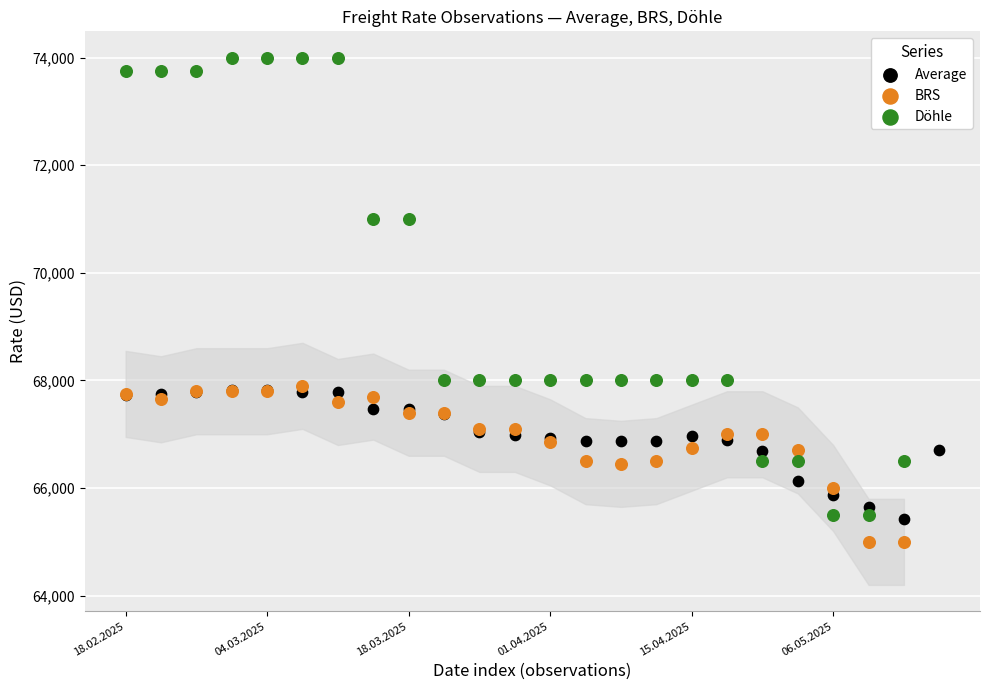

Which series reaches the maximum Y coordinate?

Döhle